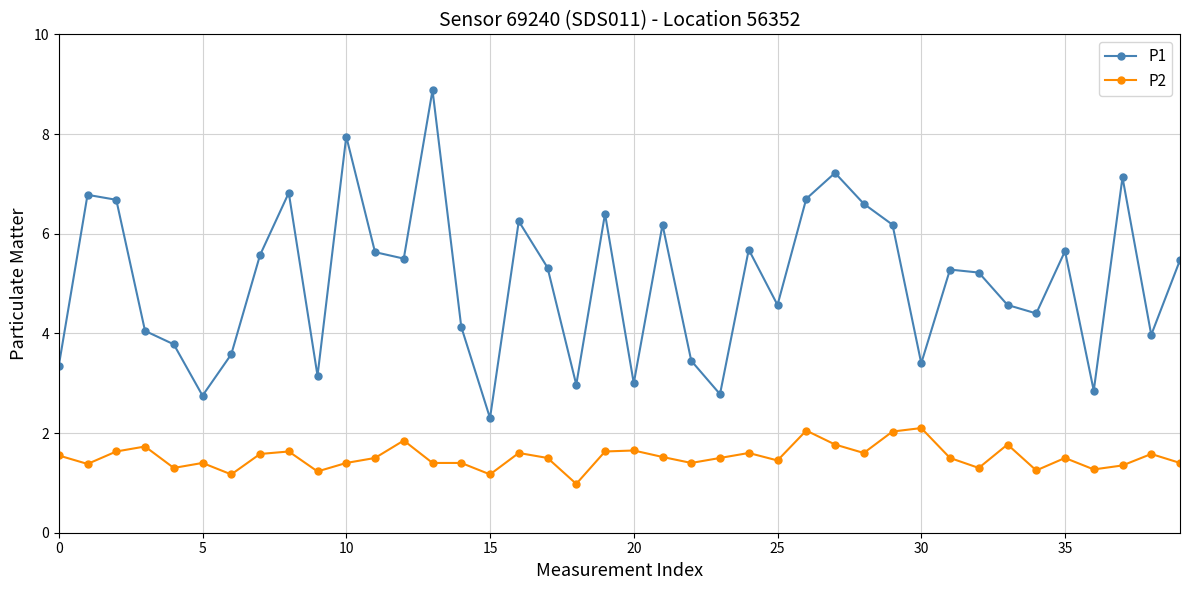

List the series in order of their overall mean, highest first.

P1, P2